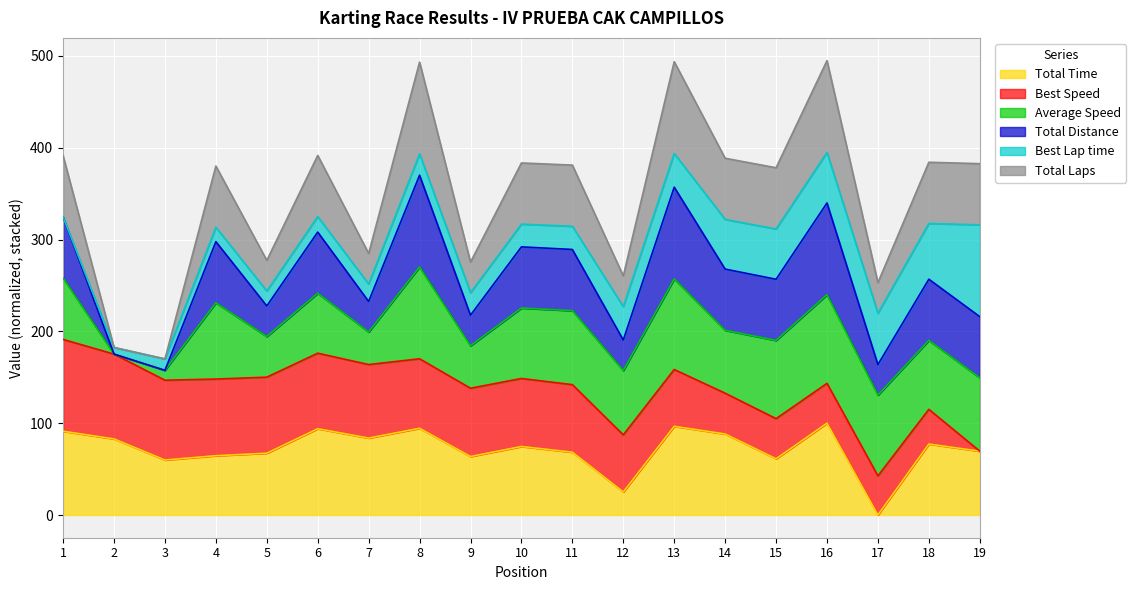

How many data points in Total Laps are above 381?

10